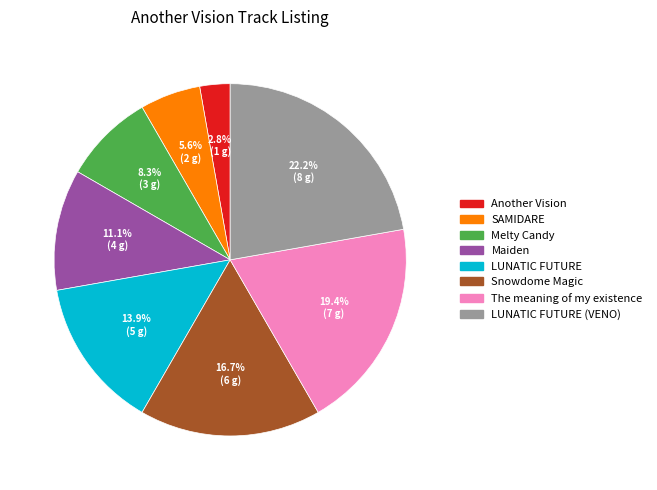

Does any single category account for the majority?

No